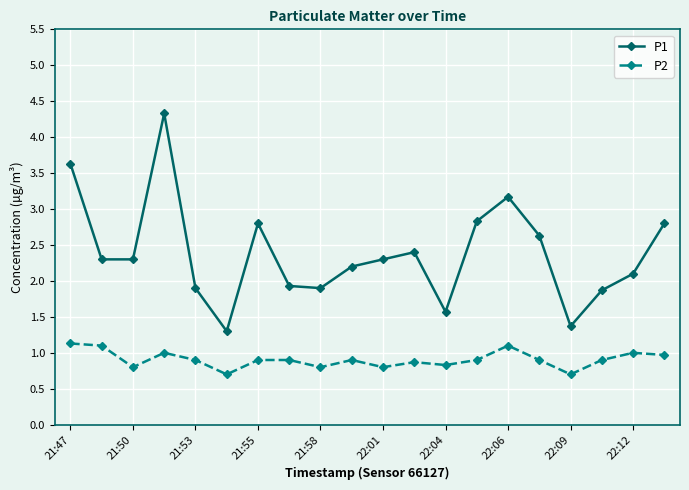

What is the highest value of the P2 series?

1.1